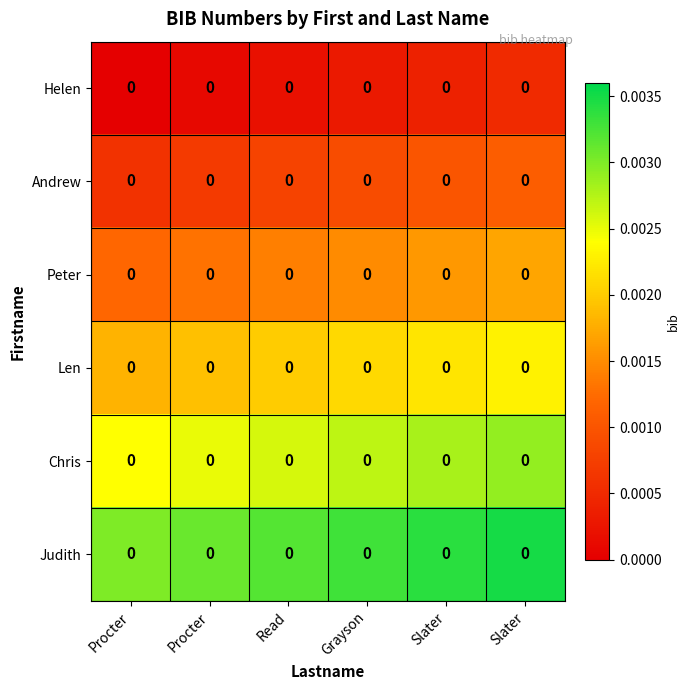

At which category is the sum across all series the highest?

Slater